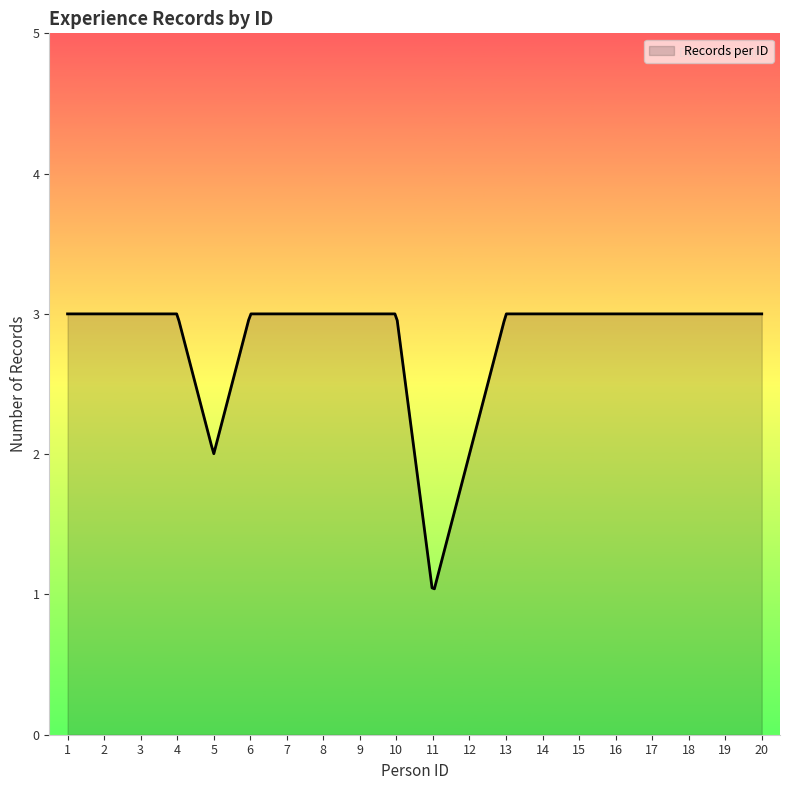

What is the greatest value displayed?

3.0